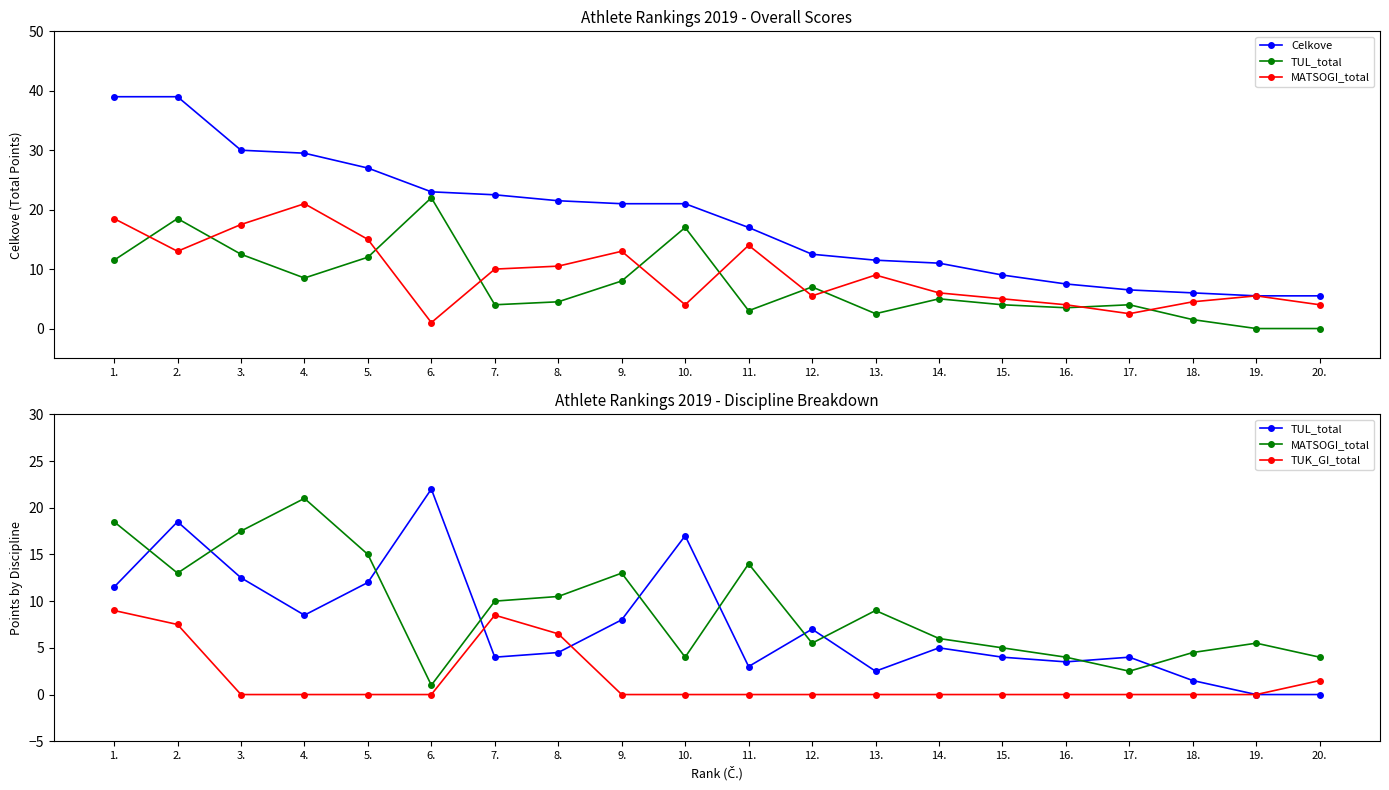

At 7., list the series in order from largest to smallest.

Celkove, MATSOGI_total, TUK_GI_total, TUL_total